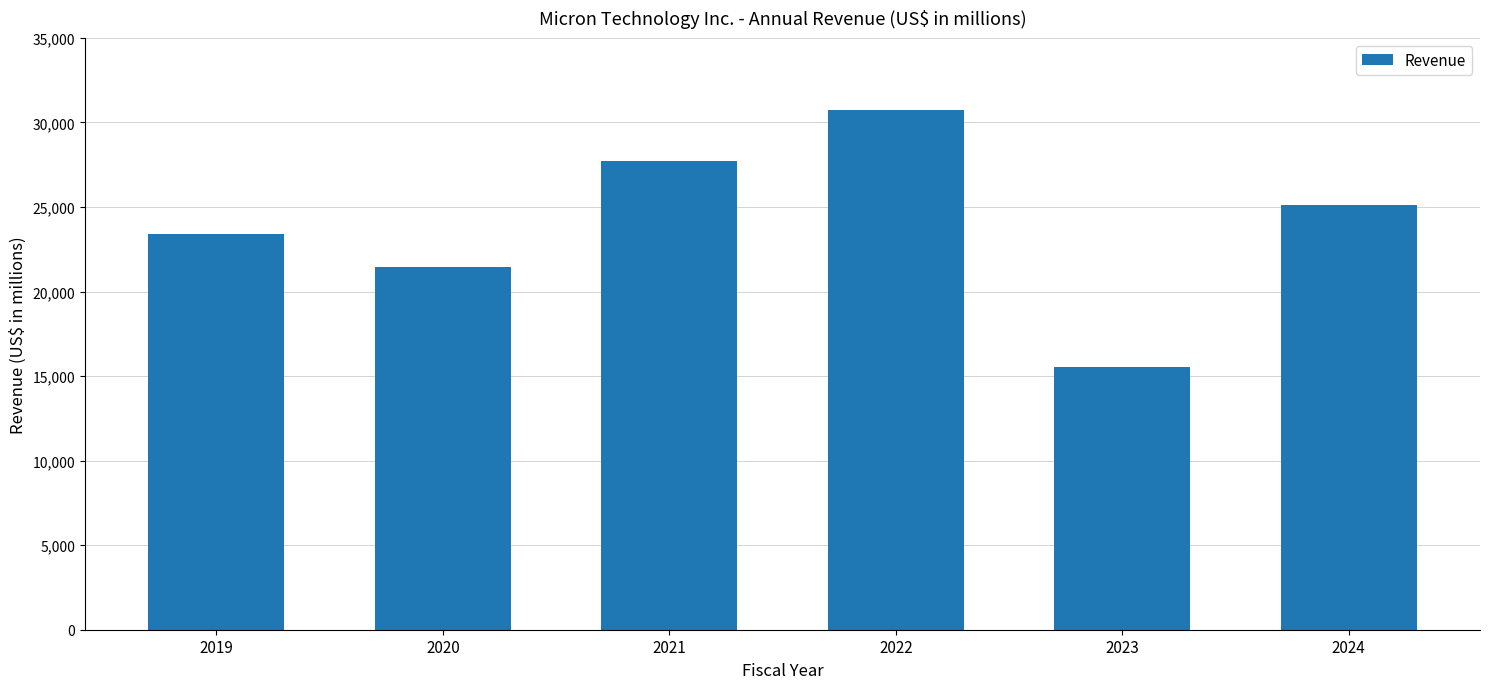

List the labels in order of value, smallest first.

2023, 2020, 2019, 2024, 2021, 2022